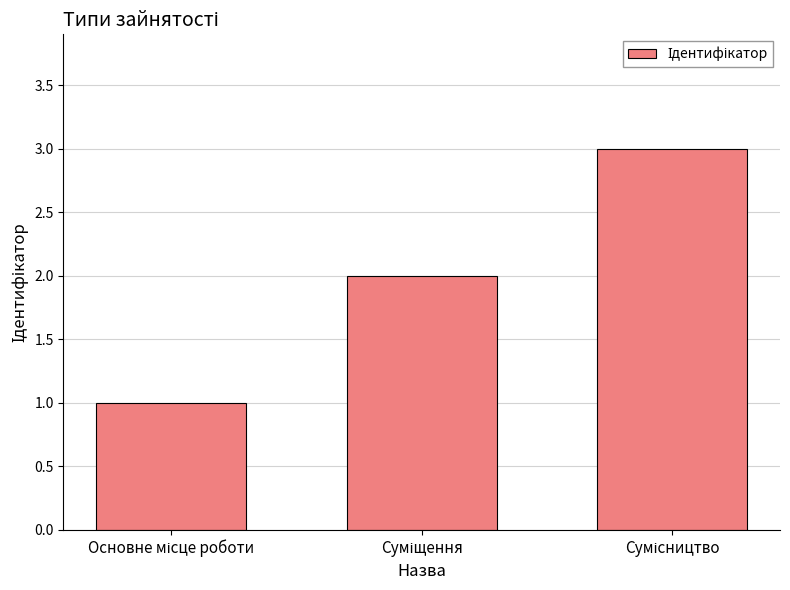

What is the maximum value shown in the chart?

3